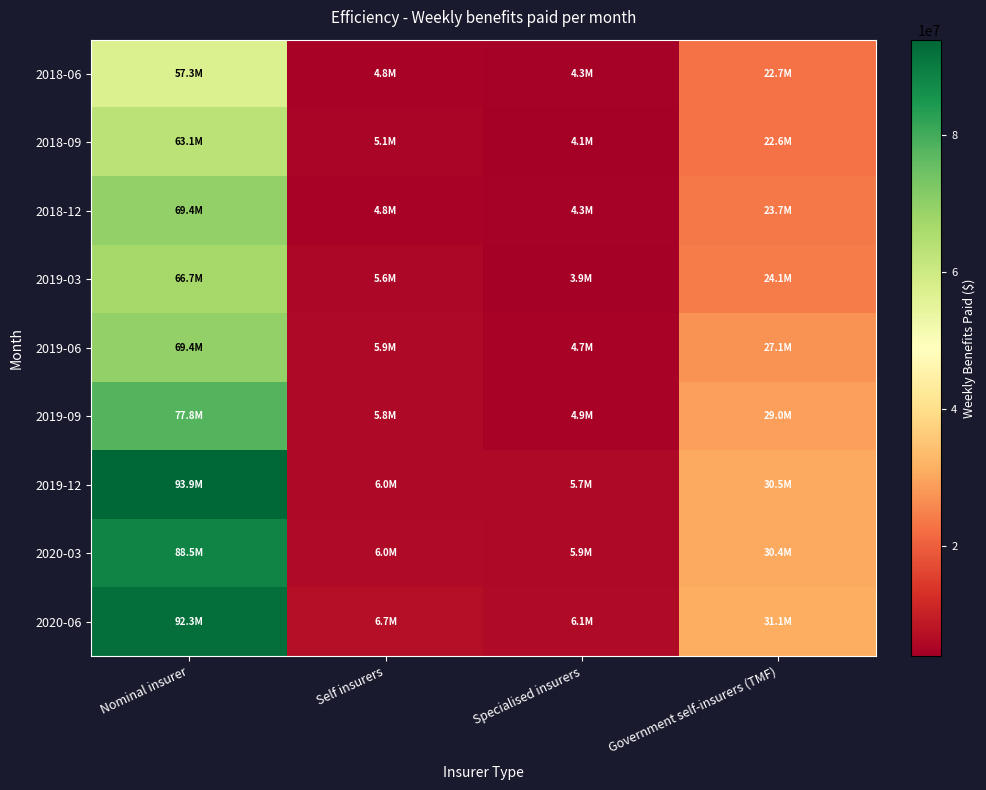

Which series has the largest range (max minus min)?

2019-12